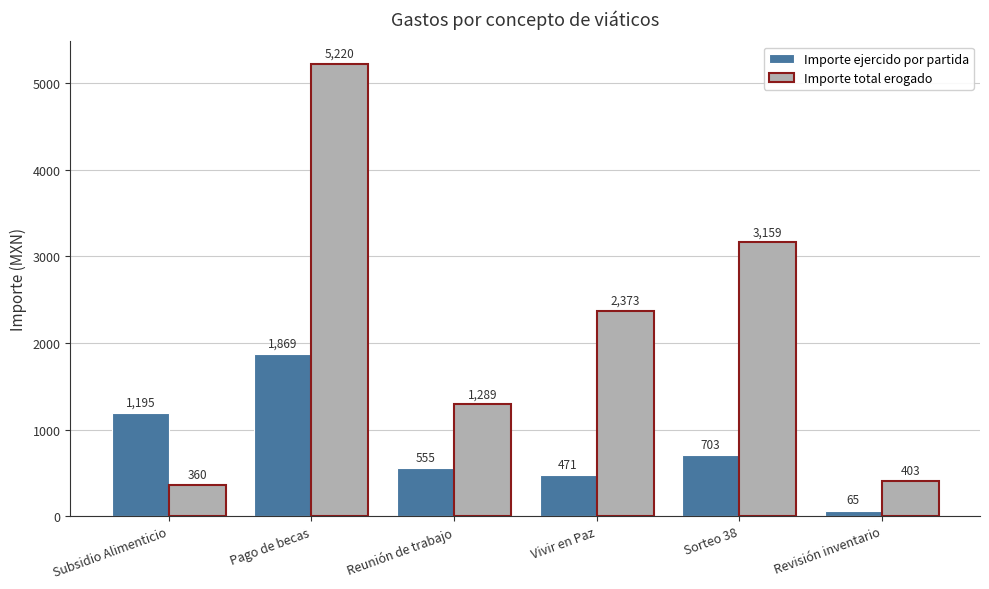

Reading right to left, transcribe all the data shown in this chart.

Importe ejercido por partida: Revisión inventario=65	Sorteo 38=703	Vivir en Paz=471	Reunión de trabajo=555	Pago de becas=1869	Subsidio Alimenticio=1195
Importe total erogado: Revisión inventario=403	Sorteo 38=3159	Vivir en Paz=2373	Reunión de trabajo=1289	Pago de becas=5220	Subsidio Alimenticio=360